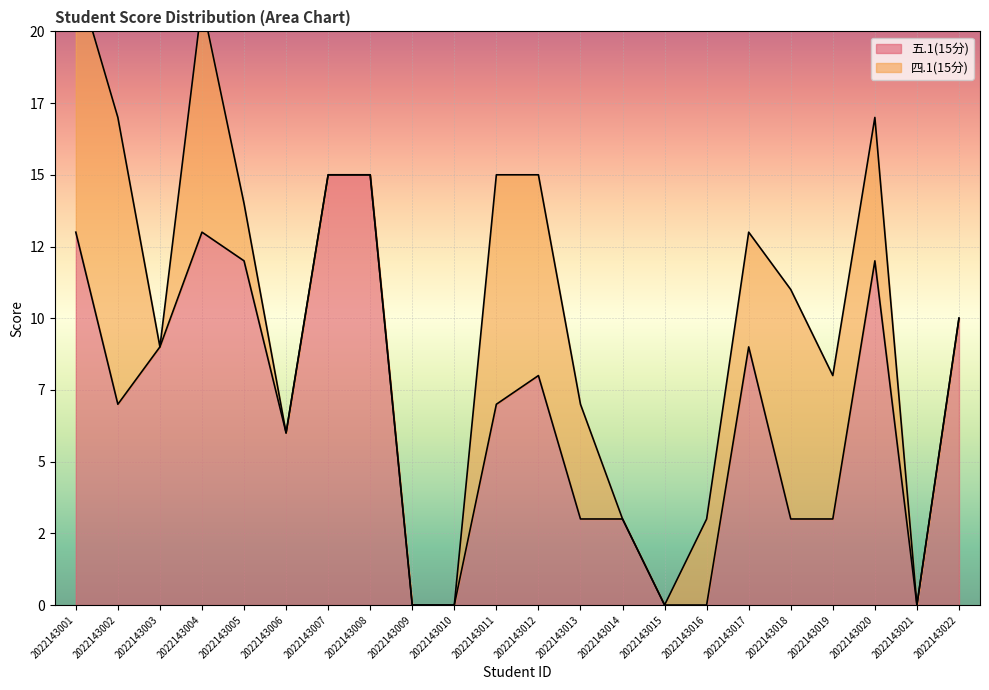

Rank the categories by value from lowest to highest.

2022143009, 2022143010, 2022143015, 2022143016, 2022143021, 2022143013, 2022143014, 2022143018, 2022143019, 2022143006, 2022143002, 2022143011, 2022143012, 2022143003, 2022143017, 2022143022, 2022143005, 2022143020, 2022143001, 2022143004, 2022143007, 2022143008